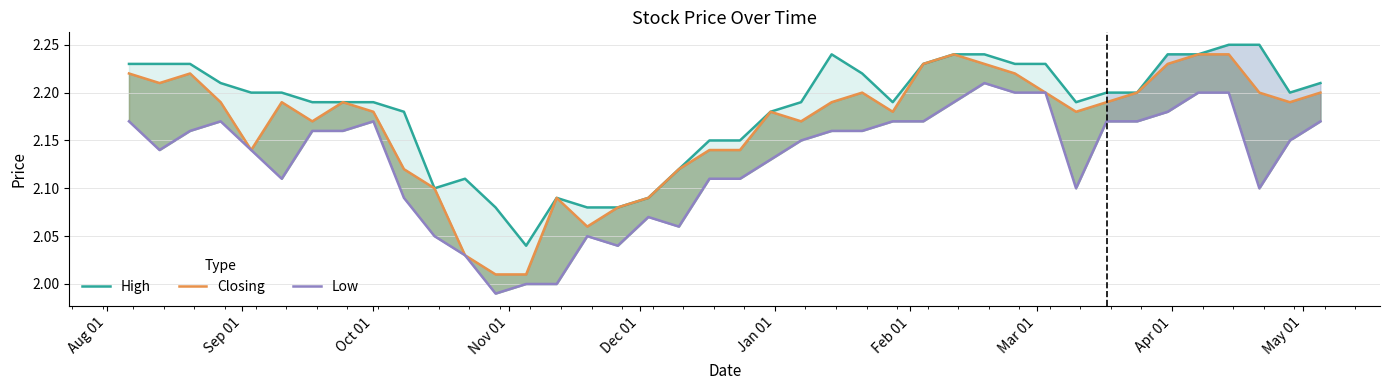

True or false: Low and Closing cross at least once.

False